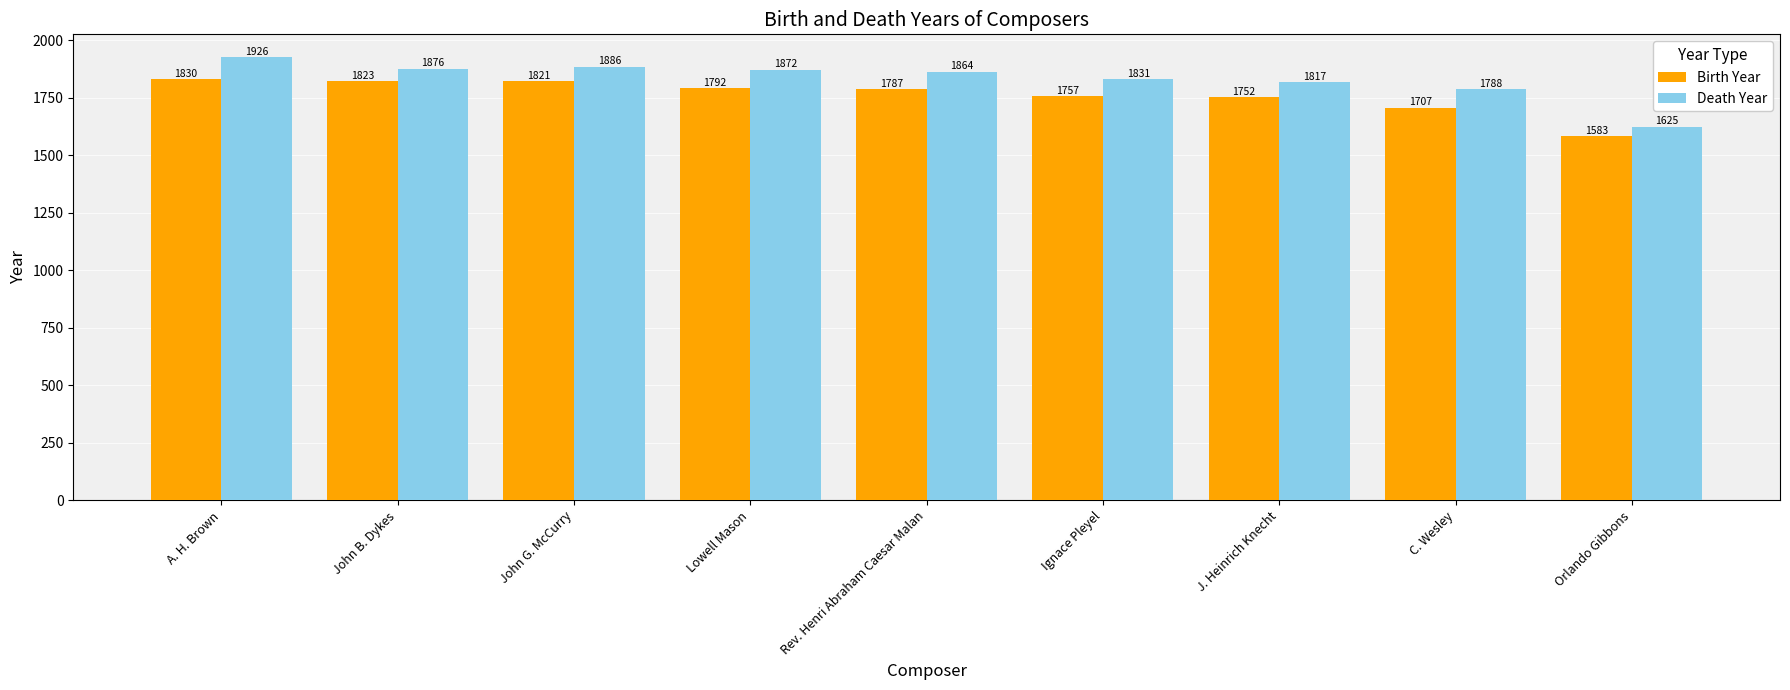

Reading left to right, extract all data points from this chart.

Birth Year: 1830	1823	1821	1792	1787	1757	1752	1707	1583
Death Year: 1926	1876	1886	1872	1864	1831	1817	1788	1625